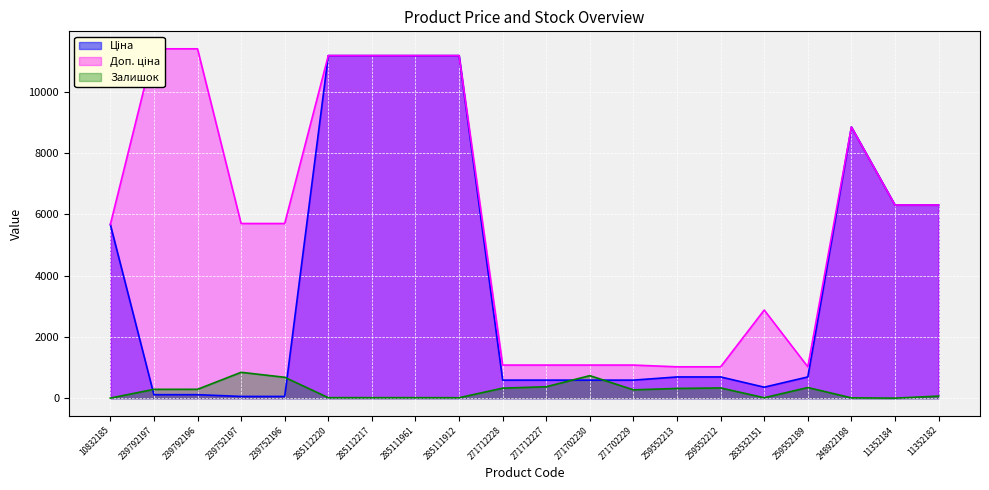

How many lines are shown in the chart?

3